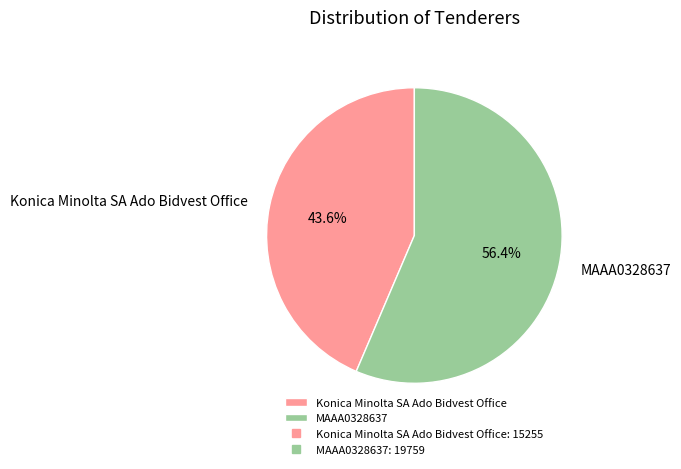

How much of the chart is everything except MAAA0328637?

43.6%